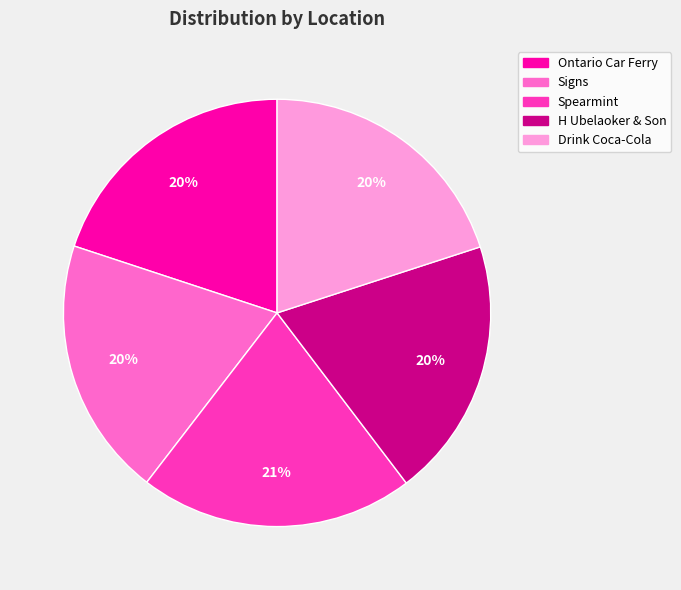

How many slices are in this pie chart?

5